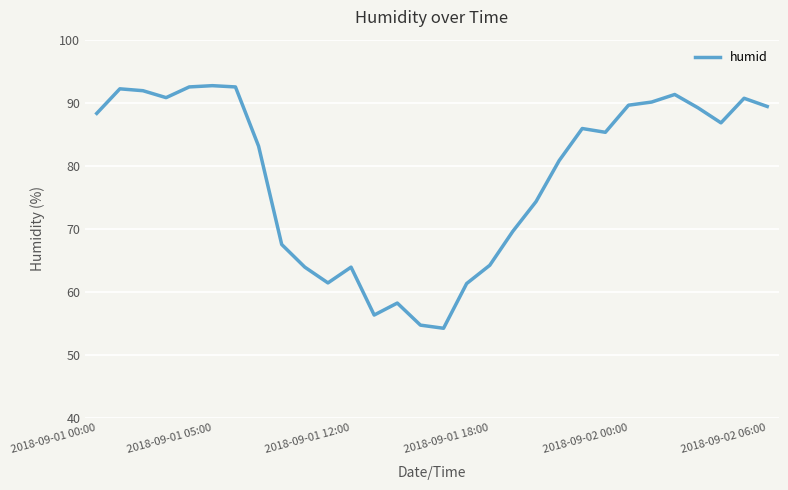

What is the difference between the maximum and minimum values?

38.5